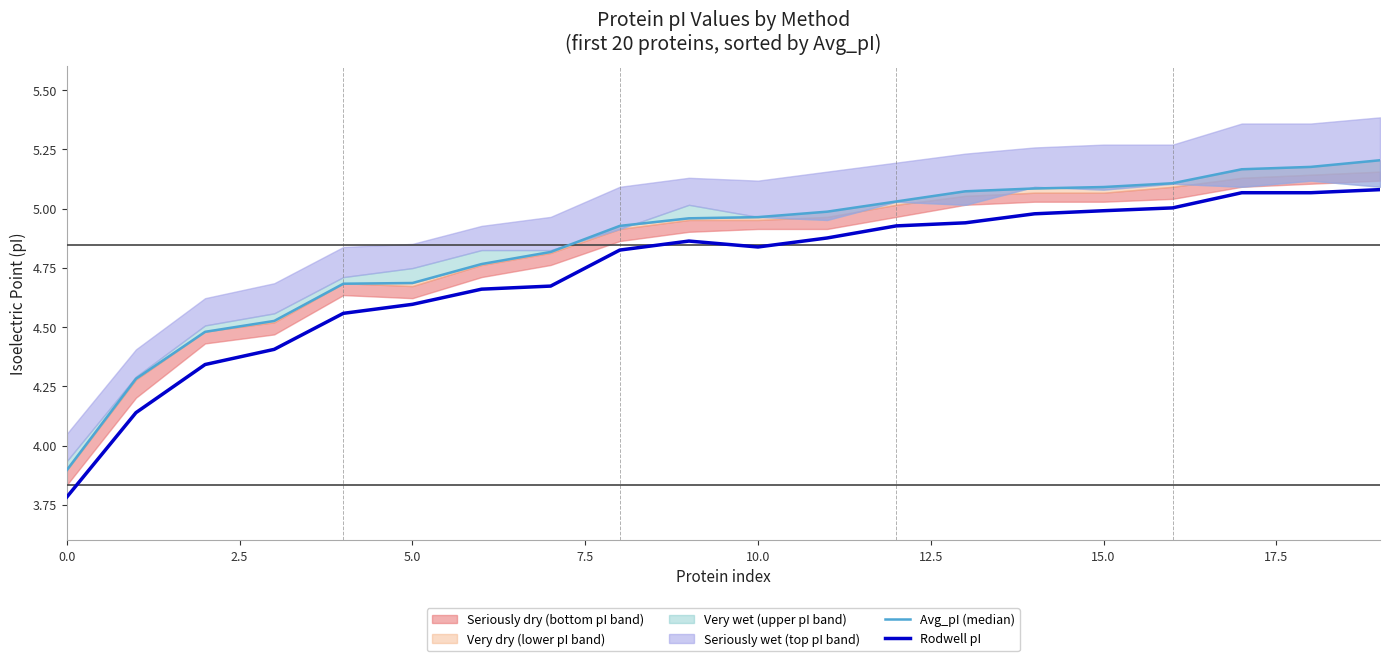

What is the average value of the Rodwell pI series?

4.7